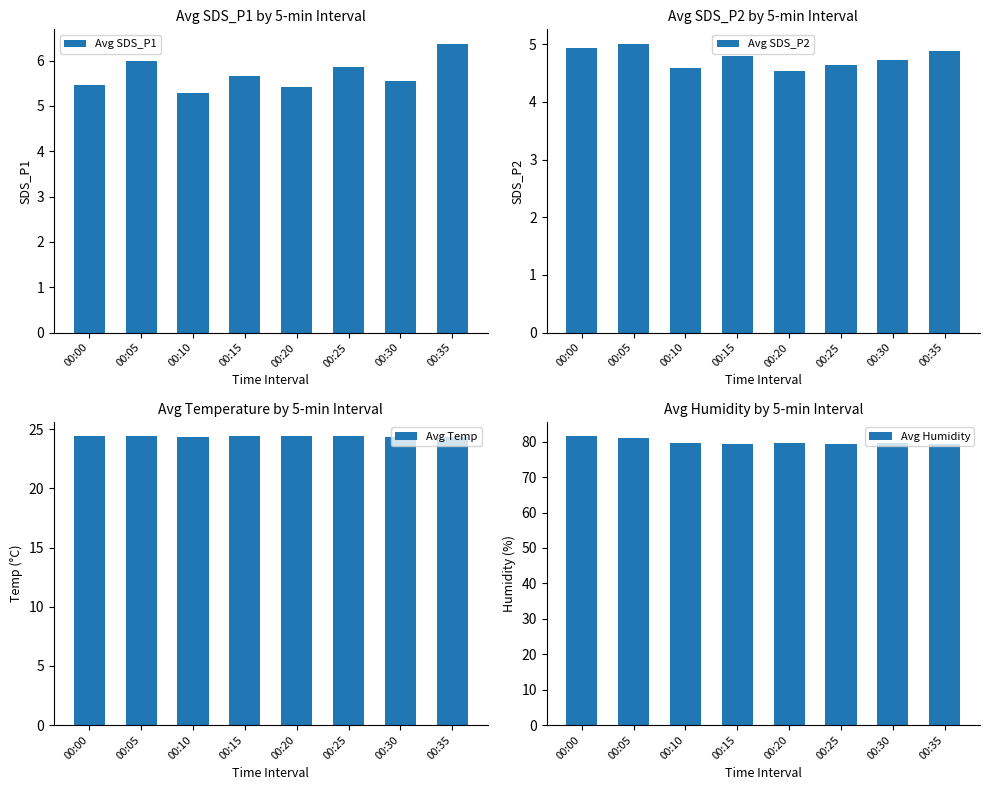

What is the difference between the maximum and minimum values in the Avg Humidity series?

2.3